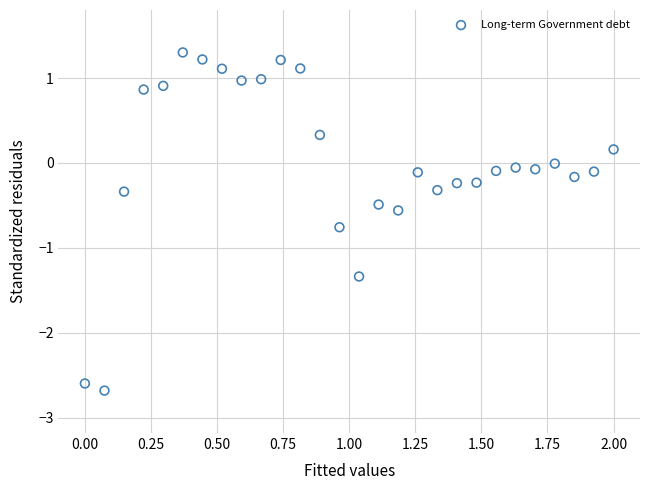

What is the range of Y values (max minus min)?

4.0